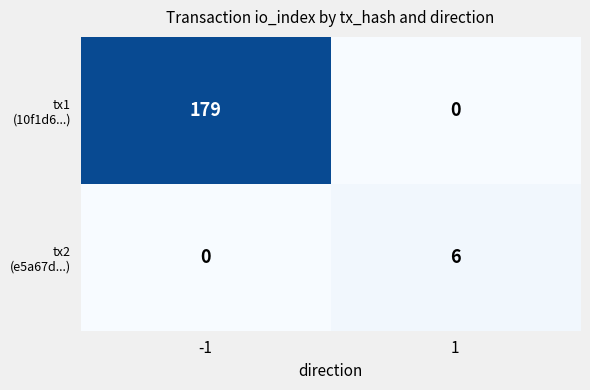

What is the total value across all series at -1?

179